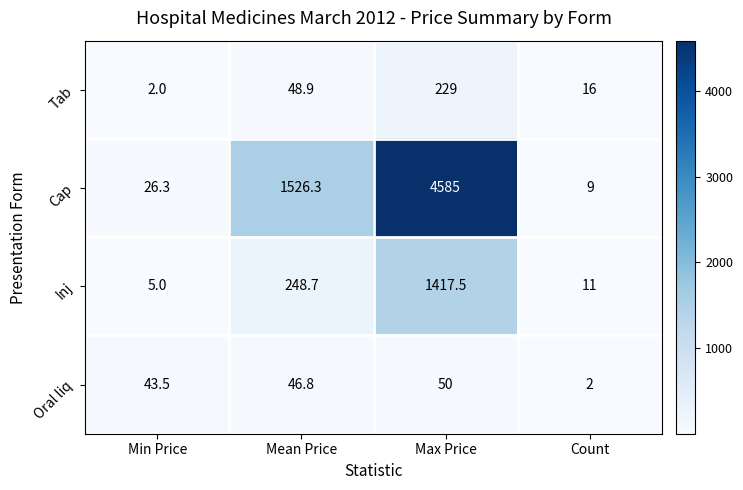

Which category has the highest value across all series?

Max Price